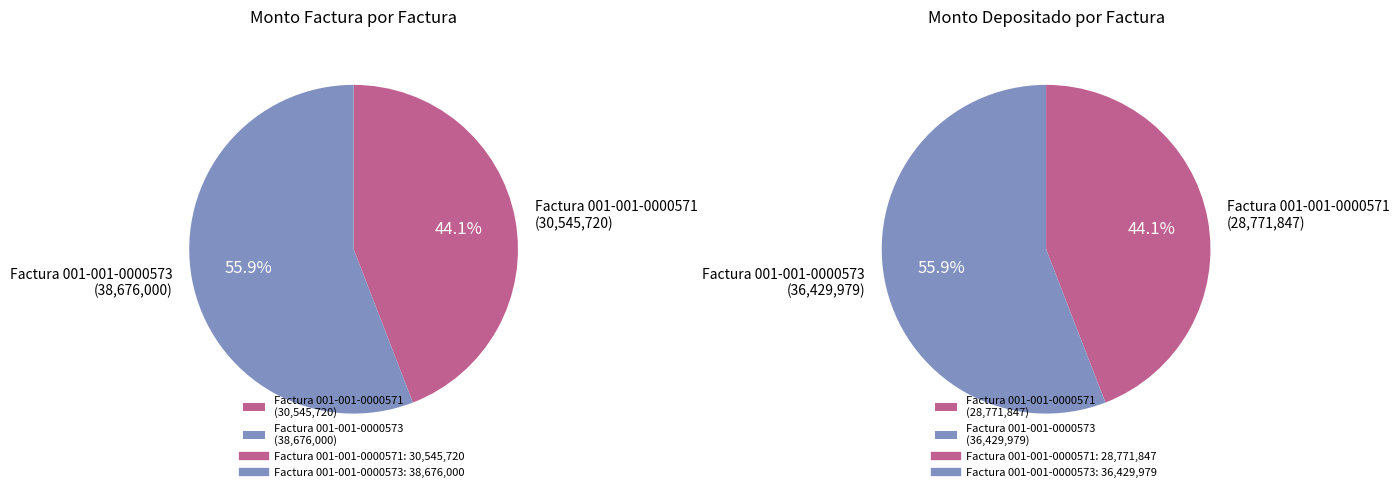

To the nearest percent, what is the difference between the largest and smallest slice percentages?

12%